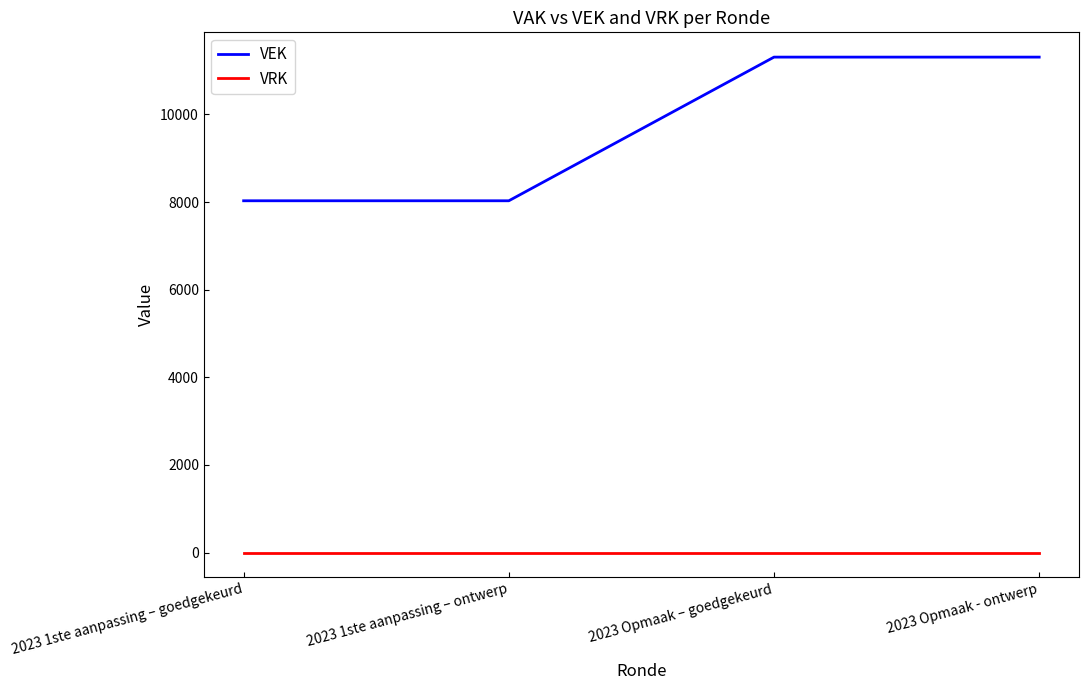

True or false: VRK and VEK cross at least once.

False